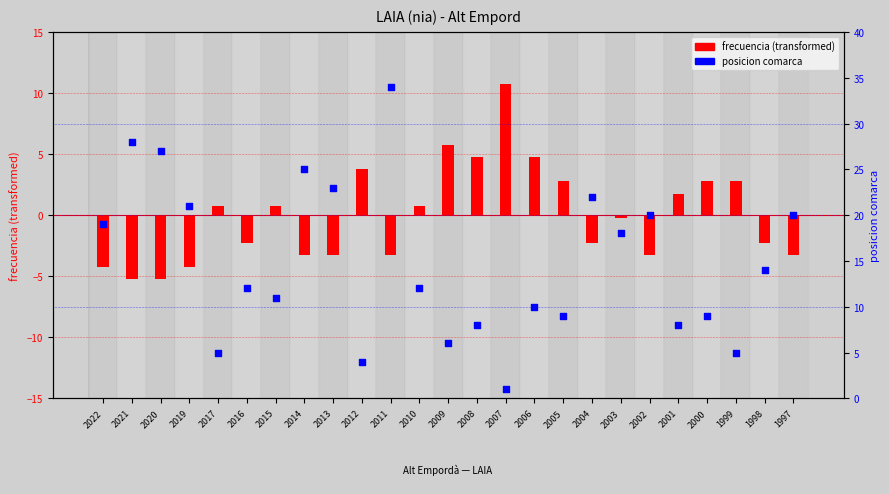

Is the value of posicion comarca at 2000 greater than the value of frecuencia (transformed) at 2012?

Yes